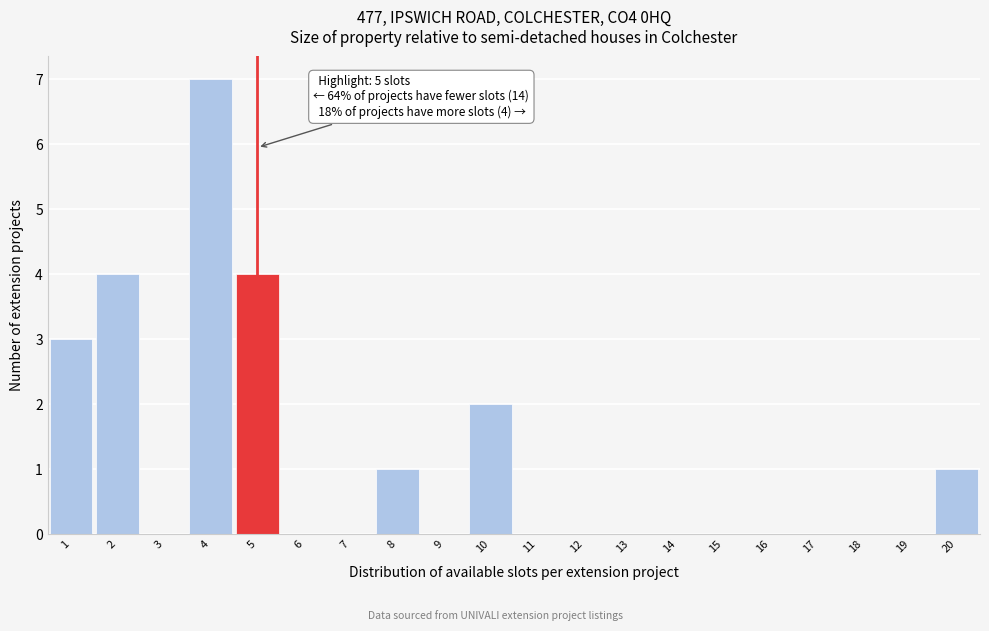

Over which range of the x-axis is the bar tallest?

3.5 to 4.5